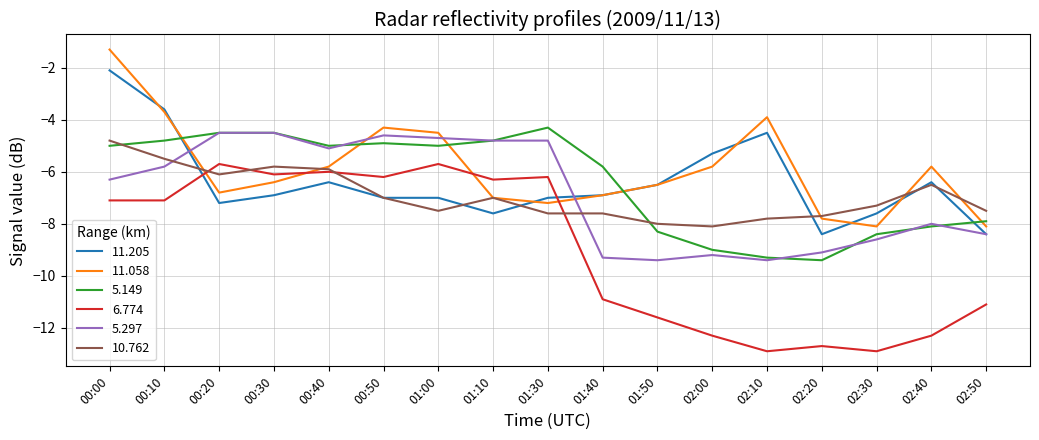

Which series changed the most between 02:00 and 02:50?

11.205